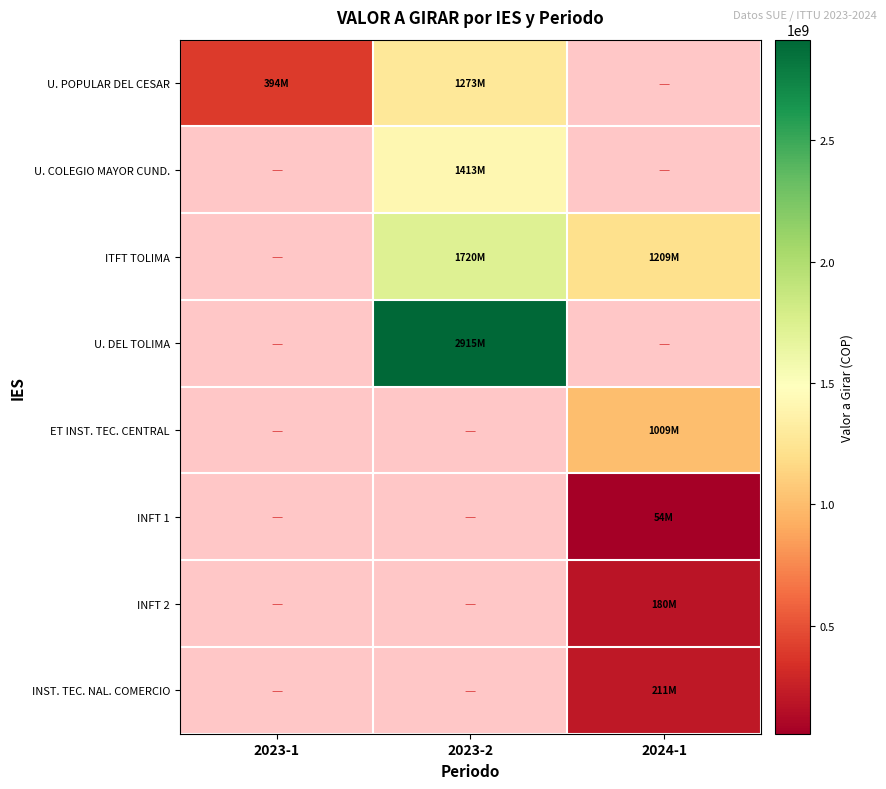

Is it true that U. POPULAR DEL CESAR equals 1273217356.0 at 2023-2?

True